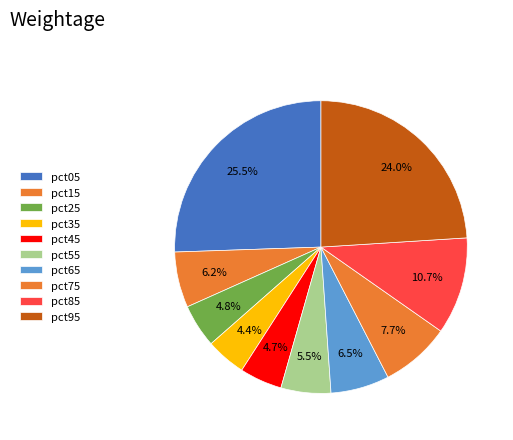

Rank the categories by value from lowest to highest.

pct35, pct45, pct25, pct55, pct15, pct65, pct75, pct85, pct95, pct05